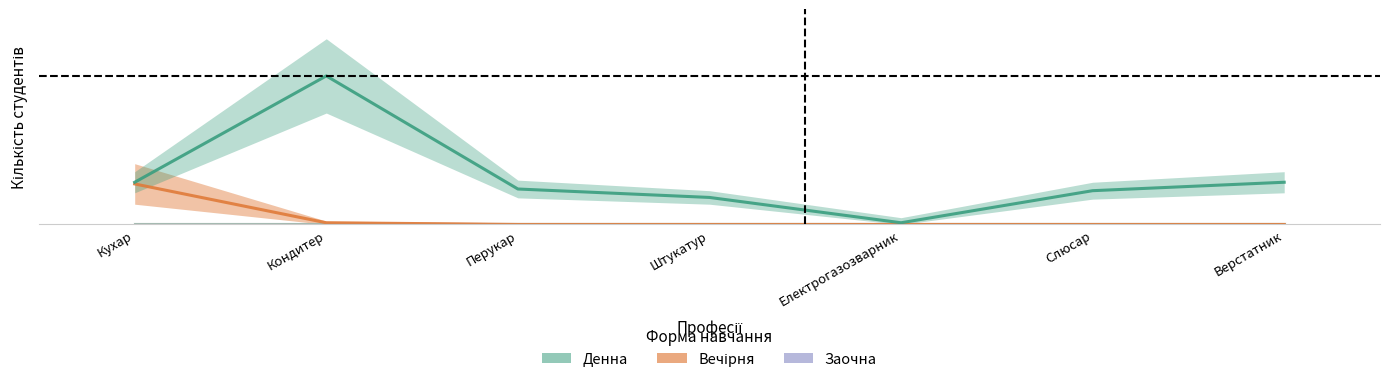

True or false: Екстернатна and Вечірня intersect in this chart.

False